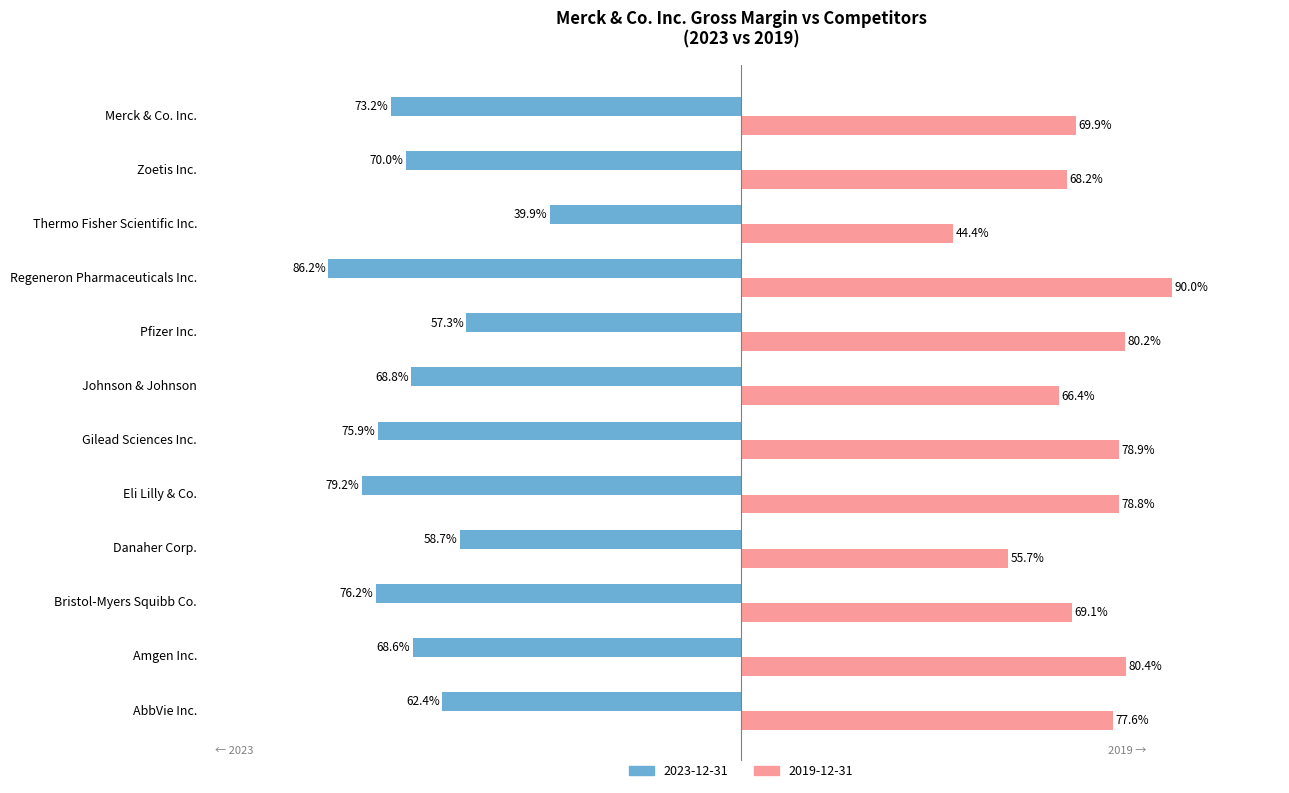

List the labels in order of 2023-12-31 value, smallest first.

Regeneron Pharmaceuticals Inc., Eli Lilly & Co., Bristol-Myers Squibb Co., Gilead Sciences Inc., Merck & Co. Inc., Zoetis Inc., Johnson & Johnson, Amgen Inc., AbbVie Inc., Danaher Corp., Pfizer Inc., Thermo Fisher Scientific Inc.